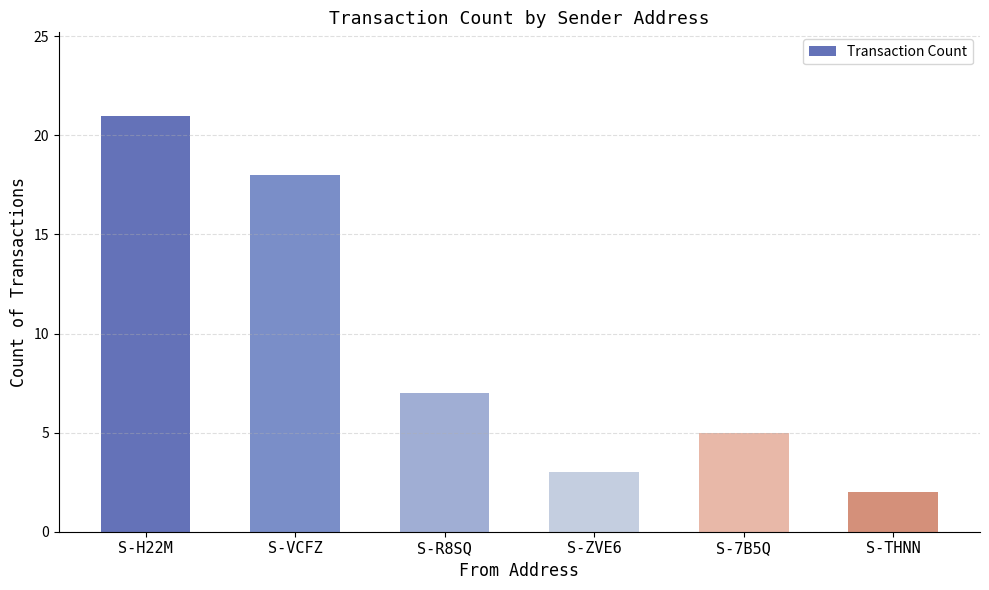

What is the label of the 3rd bar from the left?

S-R8SQ